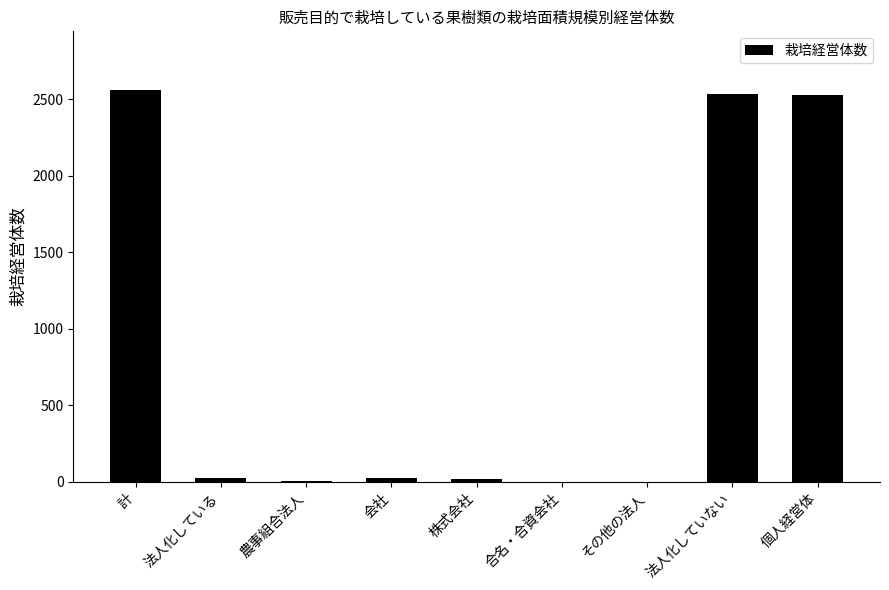

Is it true that the value at 法人化していない is 2531?

True